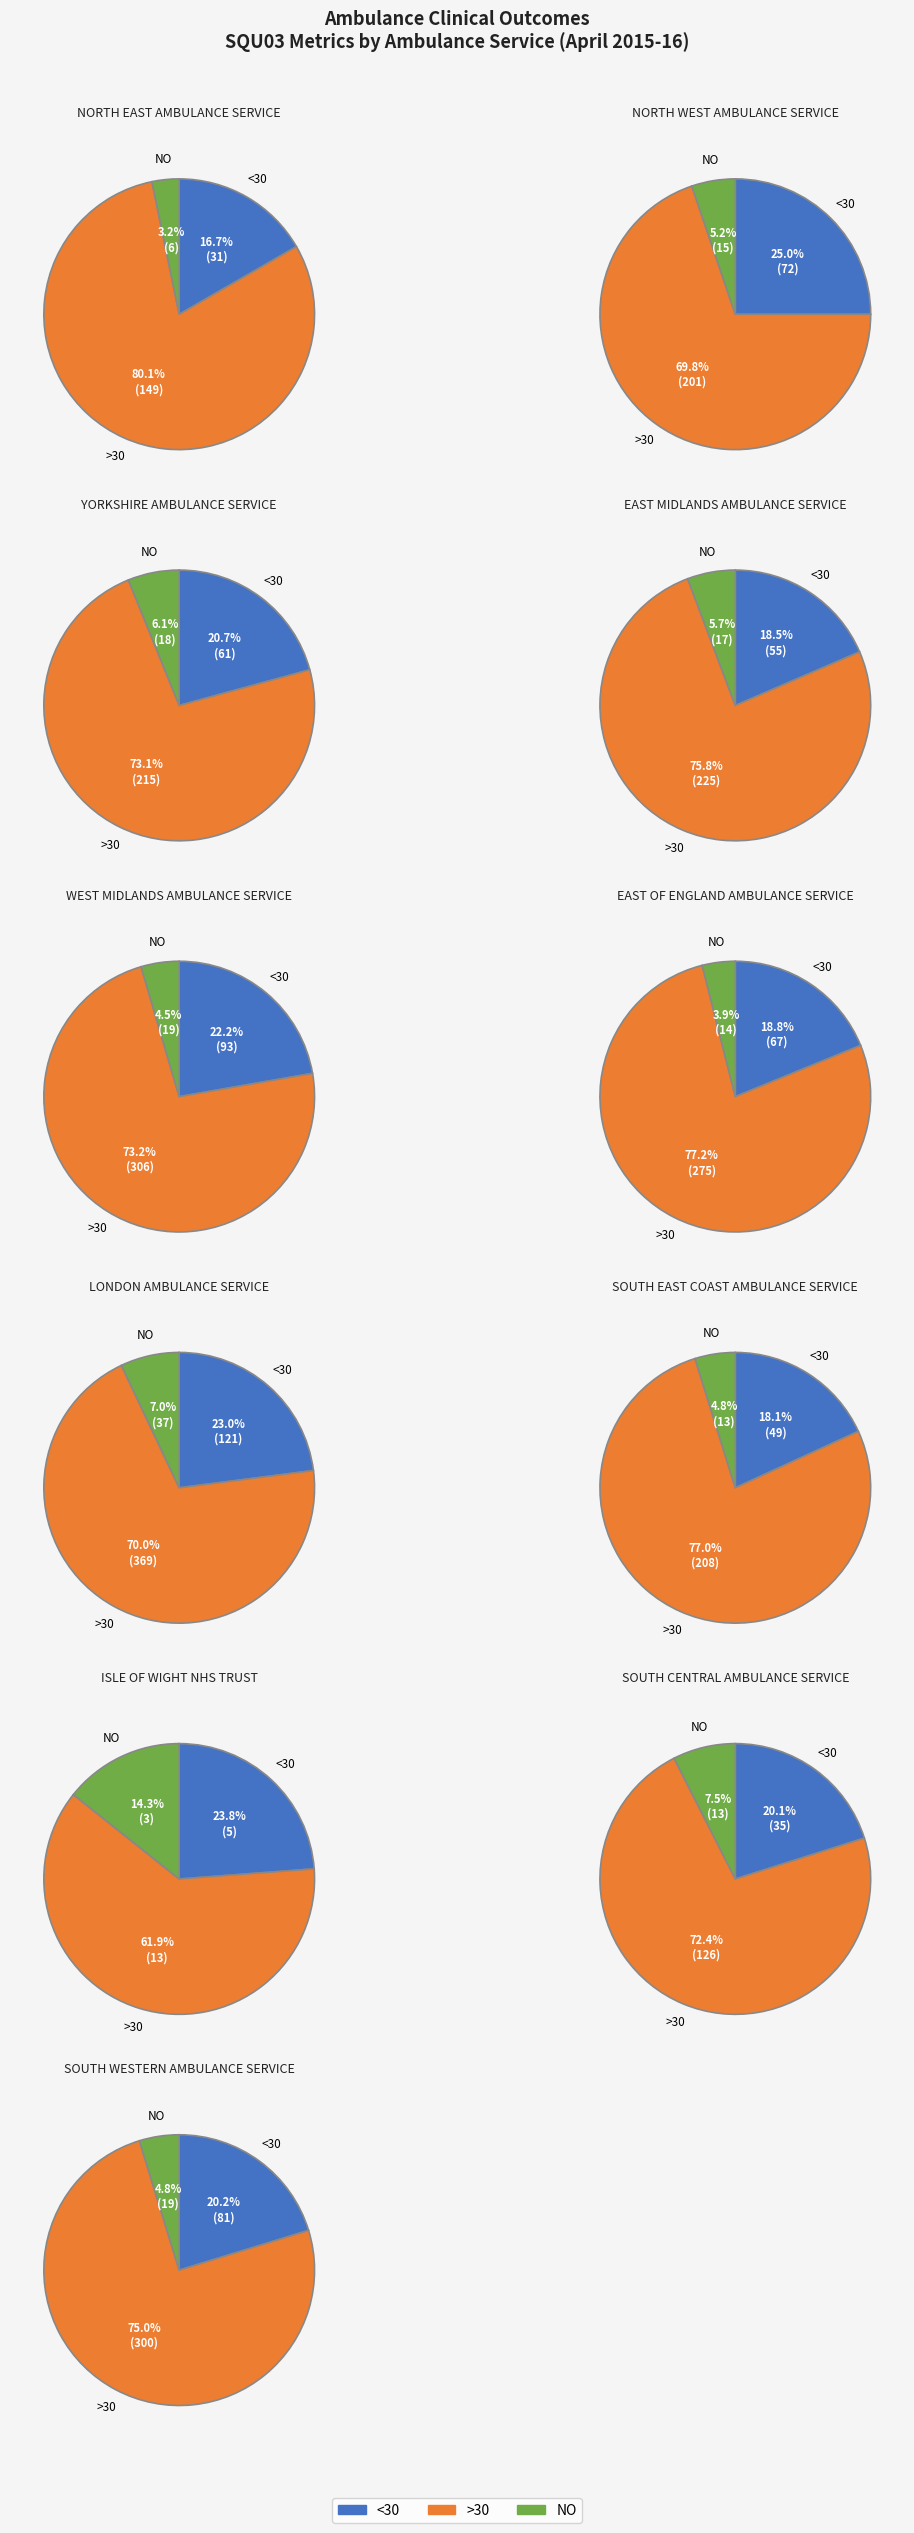

What is the smallest slice in the pie chart?

ISLE OF WIGHT NHS TRUST